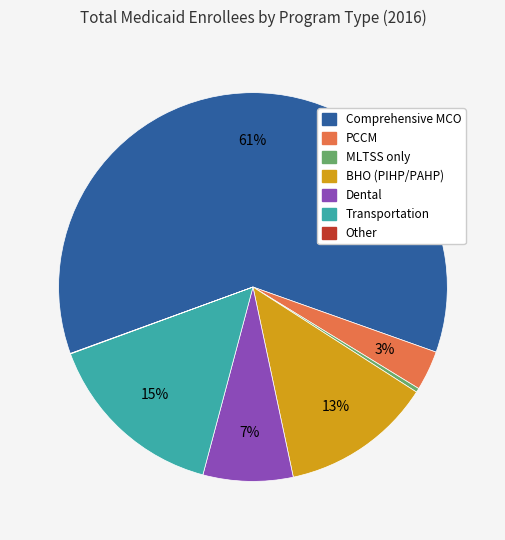

What is the largest slice in the pie chart?

Comprehensive MCO